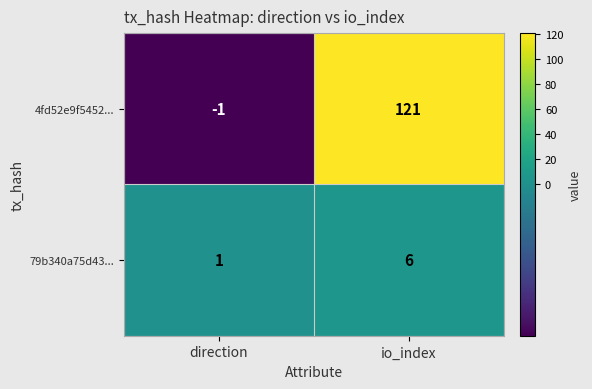

Which series has the largest total across all categories?

4fd52e9f5452...